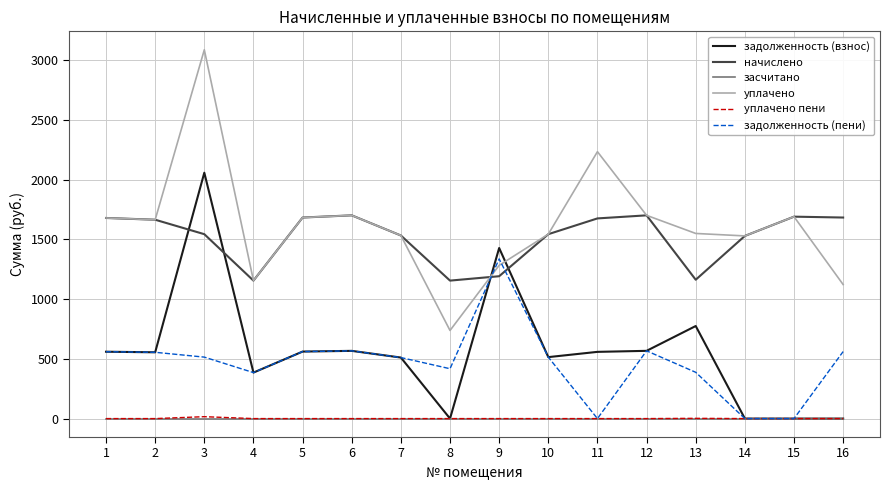

At which label is задолженность (взнос) closest to 1028?

13